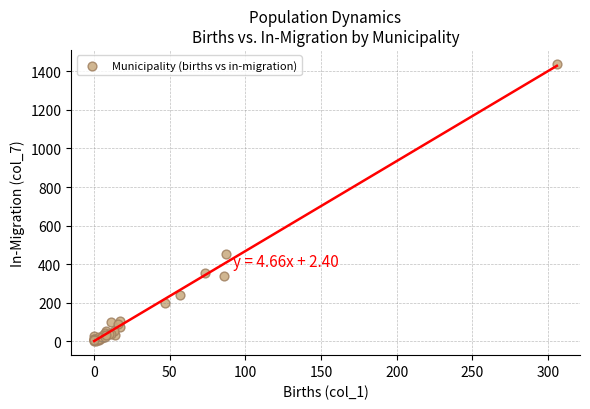

What Y value in the scatter plot is closest to 719?

451